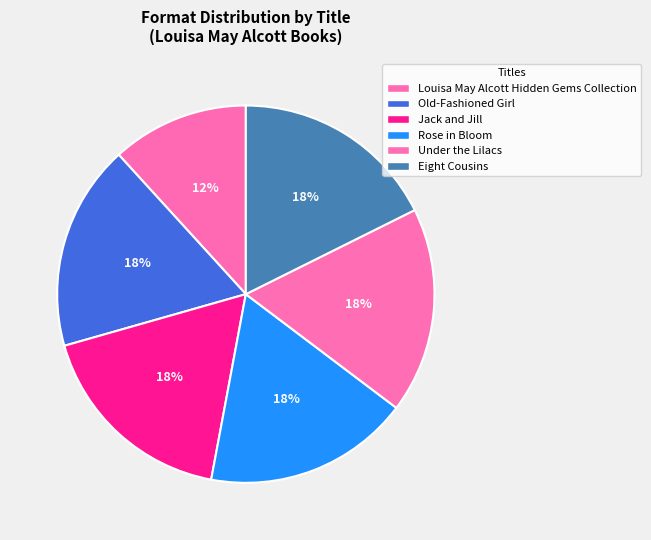

How many slices are in this pie chart?

6